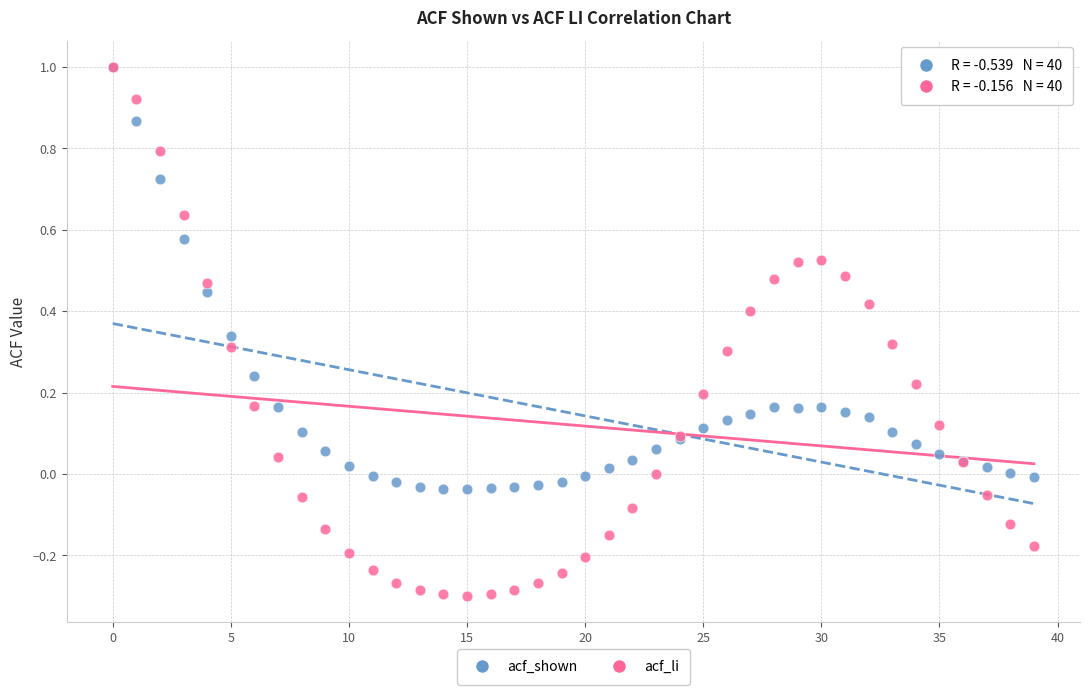

What are all the series names shown in the legend?

acf_shown, acf_li